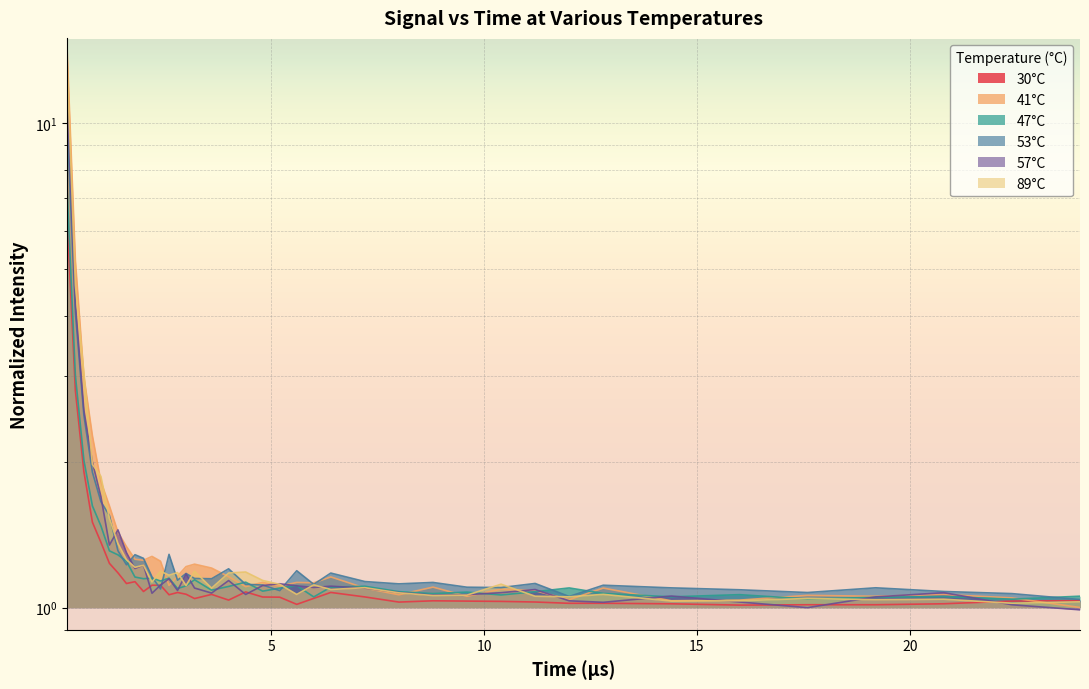

What is the label of the 8th point from the right?

12.8